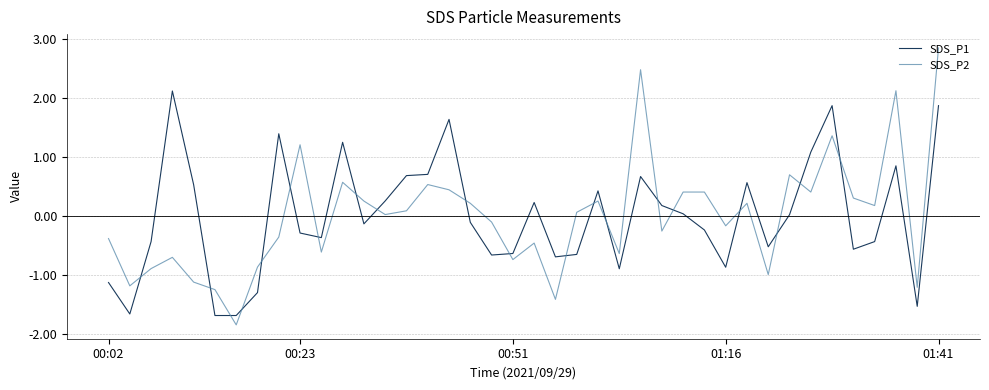

List the series in order of their peak value, lowest first.

SDS_P1, SDS_P2